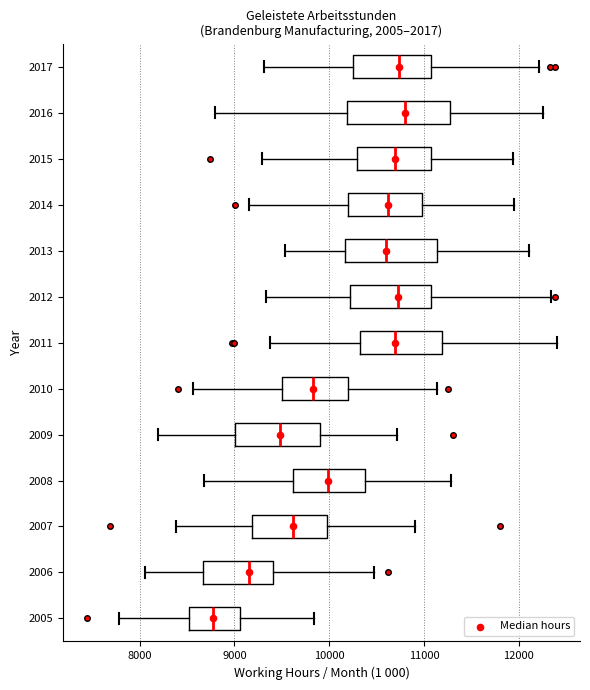

Which box is the widest, from its left edge to its right edge?

2016